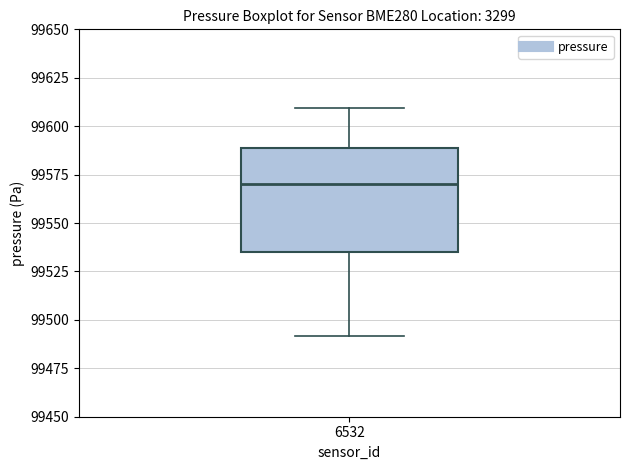

Read this box plot against the y-axis: the position of the median line, the range covered by the box, and the ends of both whiskers. The values are not printed on the chart, so give them approximately, as read against the axis.

median 99570, box 99535 to 99590, whiskers 99490 to 99610